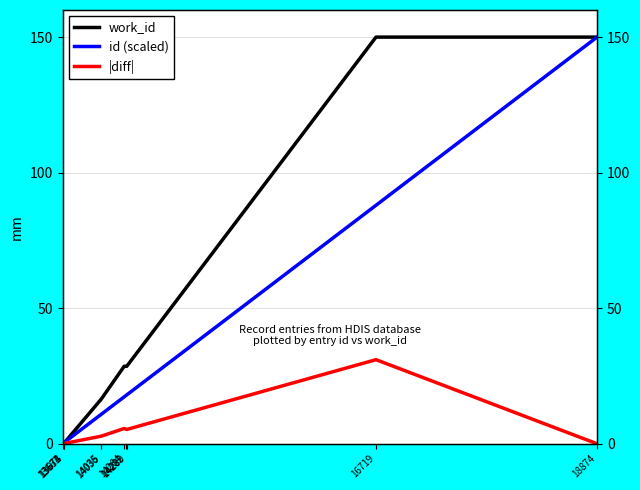

Does the chart display data point markers on the line(s)?

No